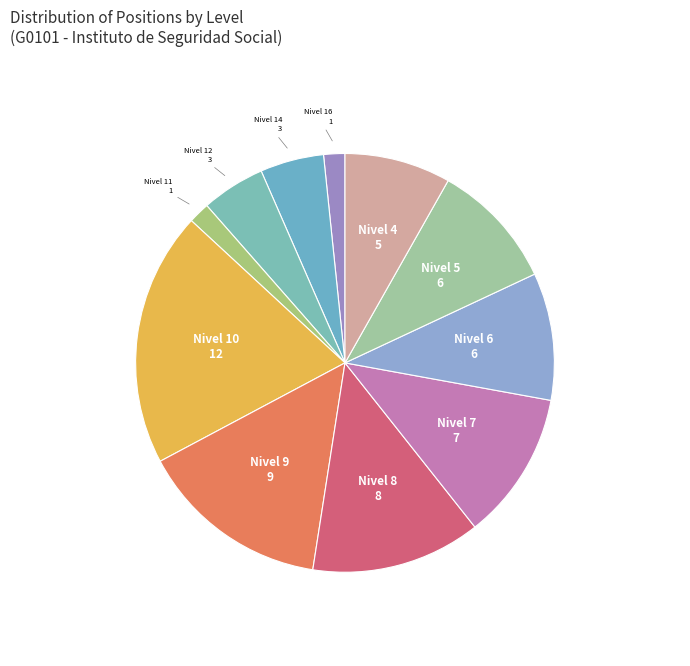

Count the number of slices in the pie.

11